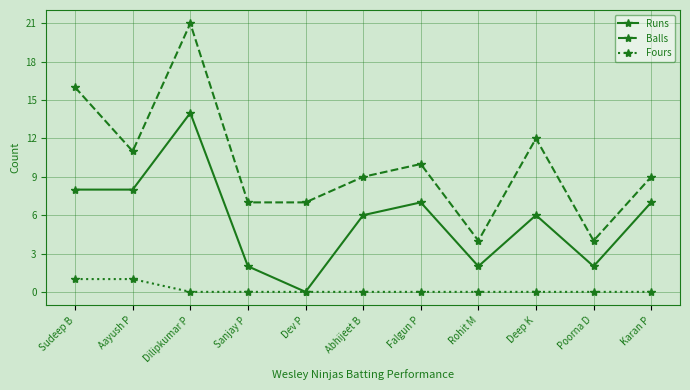

Reading left to right, list all the values displayed in this chart.

Runs: 8	8	14	2	0	6	7	2	6	2	7
Balls: 16	11	21	7	7	9	10	4	12	4	9
Fours: 1	1	0	0	0	0	0	0	0	0	0